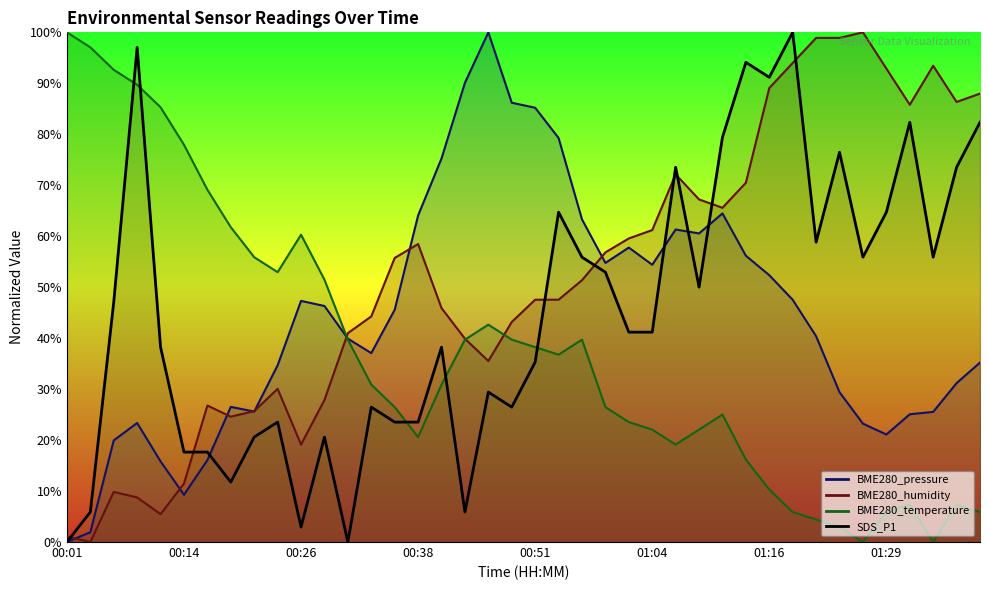

In BME280_temperature, how many points are higher than both neighbors (excluding endpoints)?

6